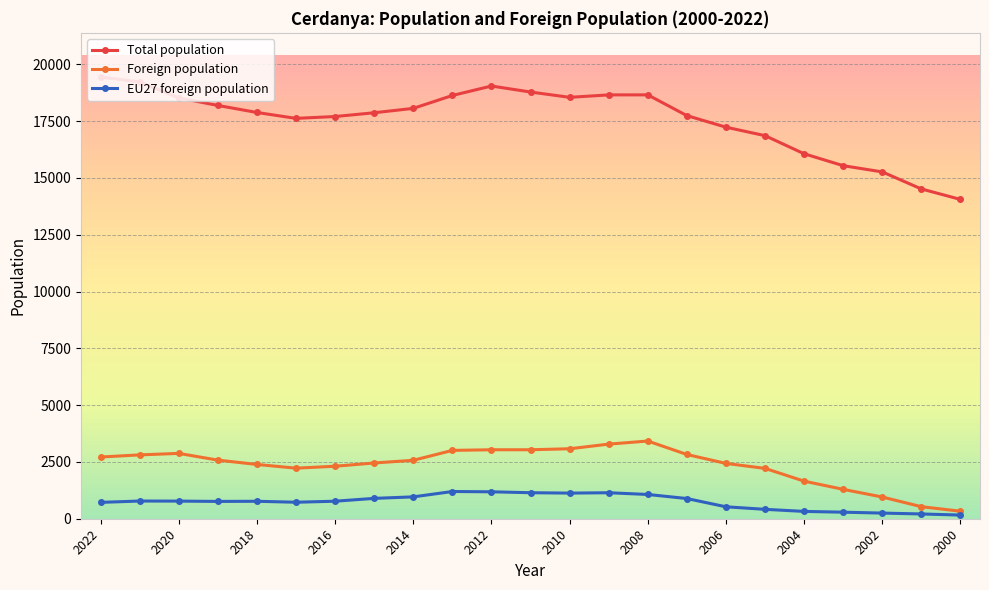

Rank the series by their maximum value, from highest to lowest.

Total population, Foreign population, EU27 foreign population